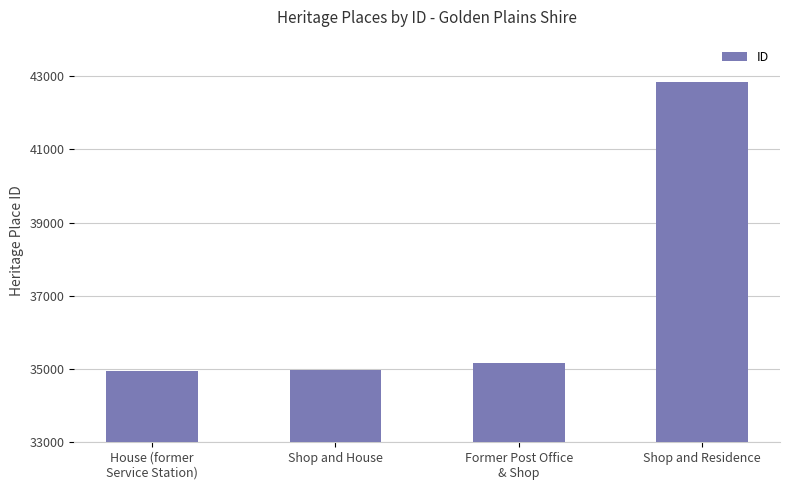

True or false: the data shows 18782 at Shop and House.

False